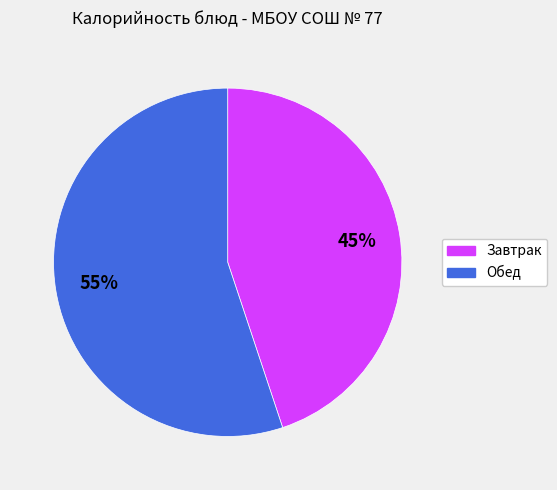

Is there any slice that represents more than half of the pie?

Yes